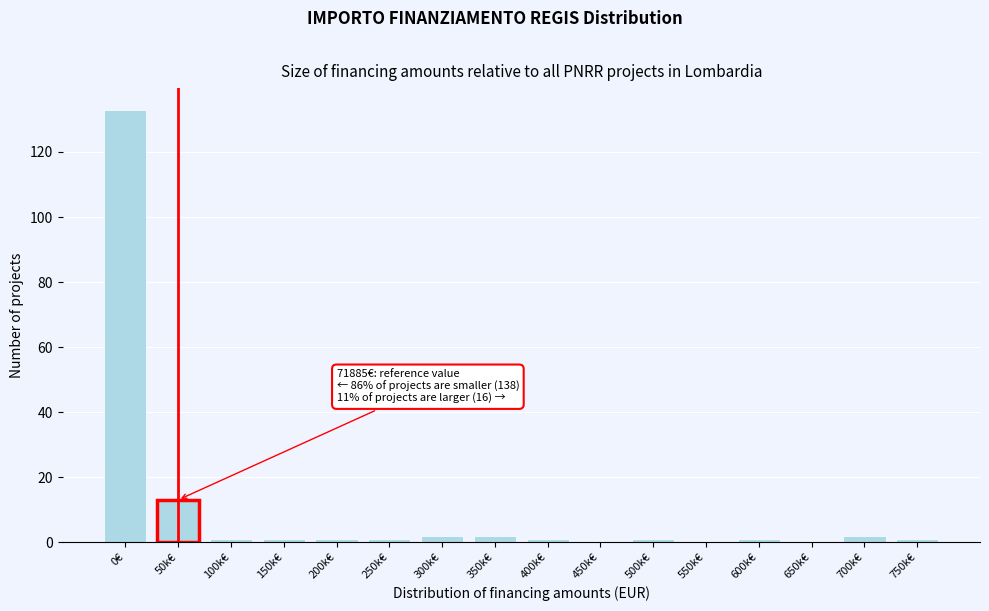

Reading right to left, list all the values displayed in this chart.

750k€=1	700k€=2	650k€=0	600k€=1	550k€=0	500k€=1	450k€=0	400k€=1	350k€=2	300k€=2	250k€=1	200k€=1	150k€=1	100k€=1	50k€=13	0€=133